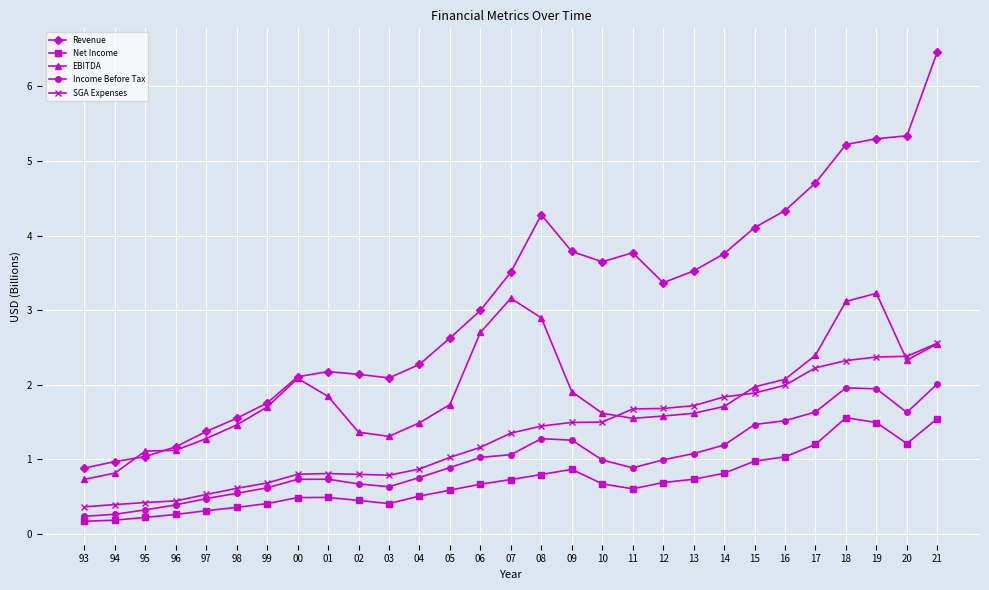

What is the sum of the Income Before Tax values at 08 and 18?

3.2